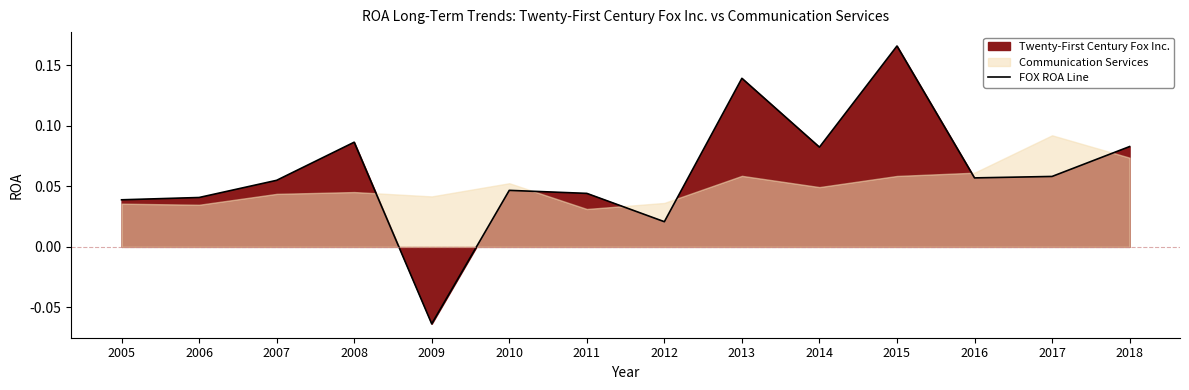

List the labels in order of value, largest first.

2015, 2013, 2008, 2018, 2014, 2017, 2016, 2007, 2010, 2011, 2006, 2005, 2012, 2009